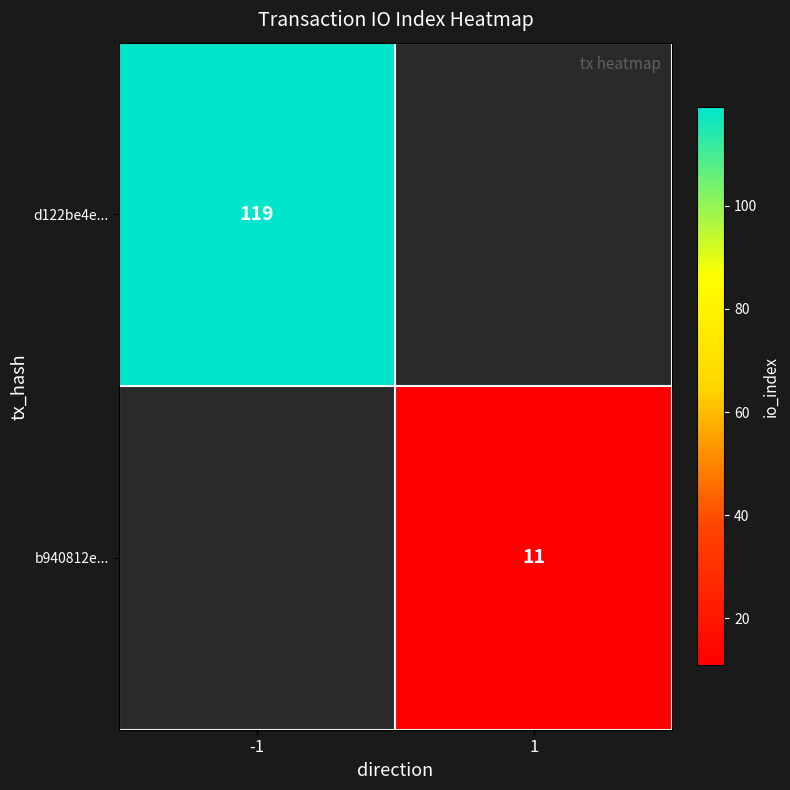

The b940812e... series shows 15.9 at 1. True or false?

False